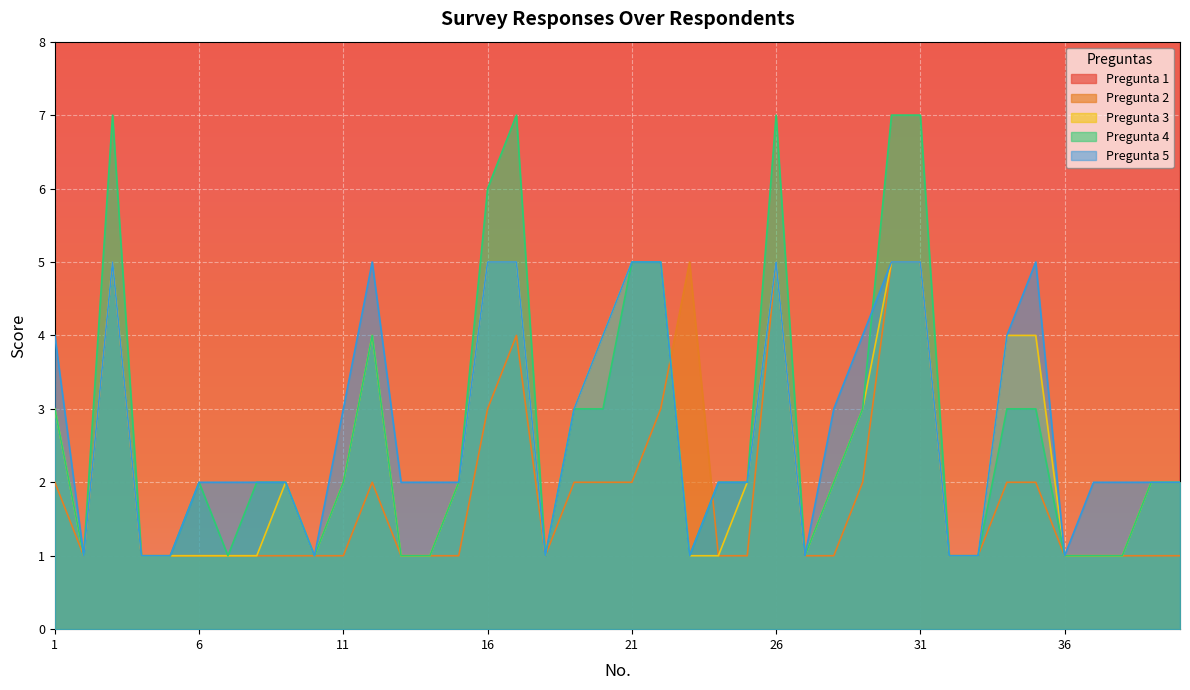

Reading left to right, transcribe all the data shown in this chart.

Pregunta 1: 65	58	65	67	62	61	62	64	67	60	79	76	58	64	65	72	65	80	62	72	80	77	52	71	70	54	64	68	56	57	48	59	58	53	79	67	72	73	75	56
Pregunta 2: 2	1	5	1	1	1	1	1	1	1	1	2	1	1	1	3	4	1	2	2	2	3	5	1	1	5	1	1	2	5	5	1	1	2	2	1	1	1	1	1
Pregunta 3: 3	1	5	1	1	1	1	1	2	1	2	4	1	1	2	5	5	1	3	4	5	5	1	1	2	5	1	2	3	5	5	1	1	4	4	1	1	1	2	2
Pregunta 4: 3	1	7	1	1	2	1	2	2	1	2	4	1	1	2	6	7	1	3	3	5	5	1	2	2	7	1	2	3	7	7	1	1	3	3	1	1	1	2	2
Pregunta 5: 4	1	5	1	1	2	2	2	2	1	3	5	2	2	2	5	5	1	3	4	5	5	1	2	2	5	1	3	4	5	5	1	1	4	5	1	2	2	2	2